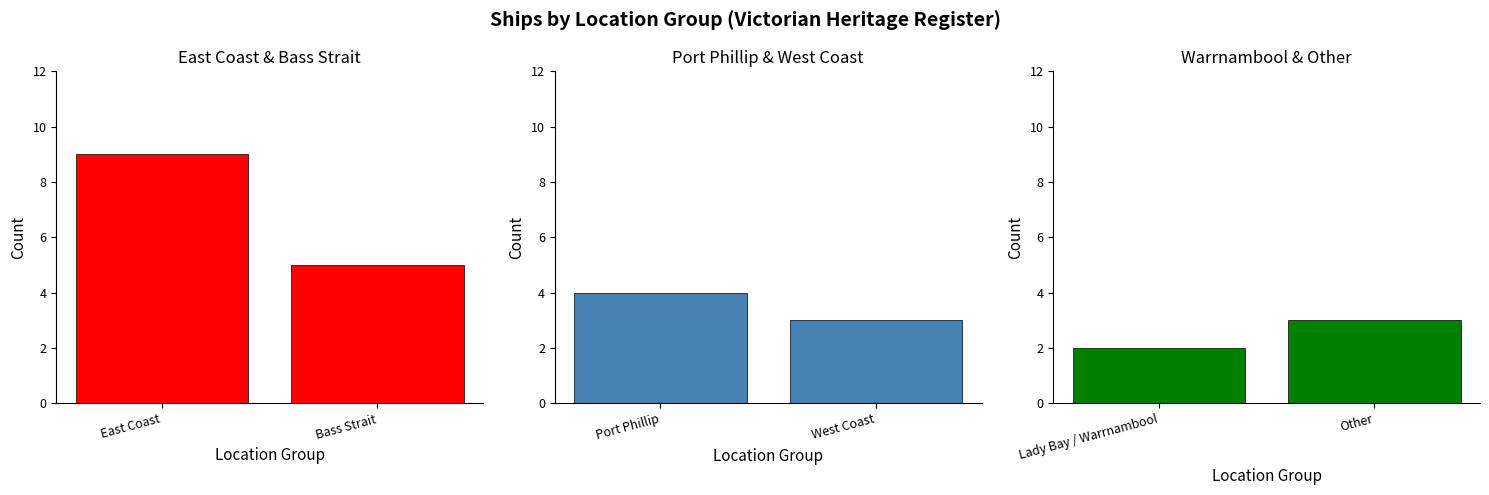

Does the chart contain any negative values?

No